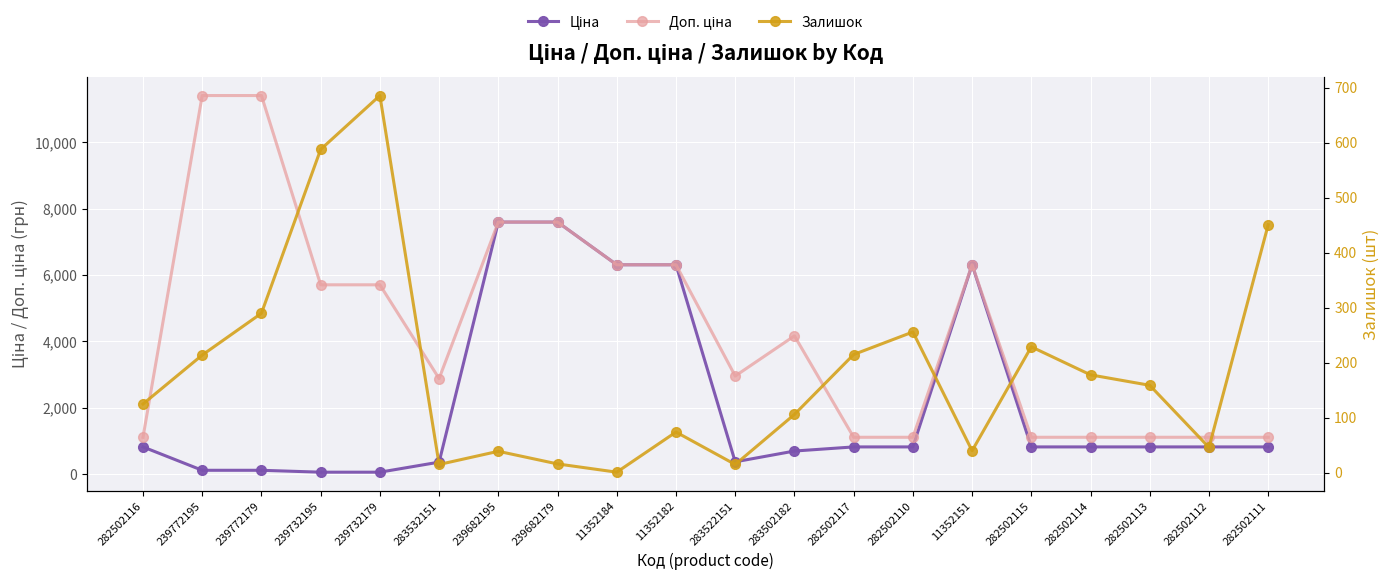

At which category does Ціна reach its first local peak?

11352151